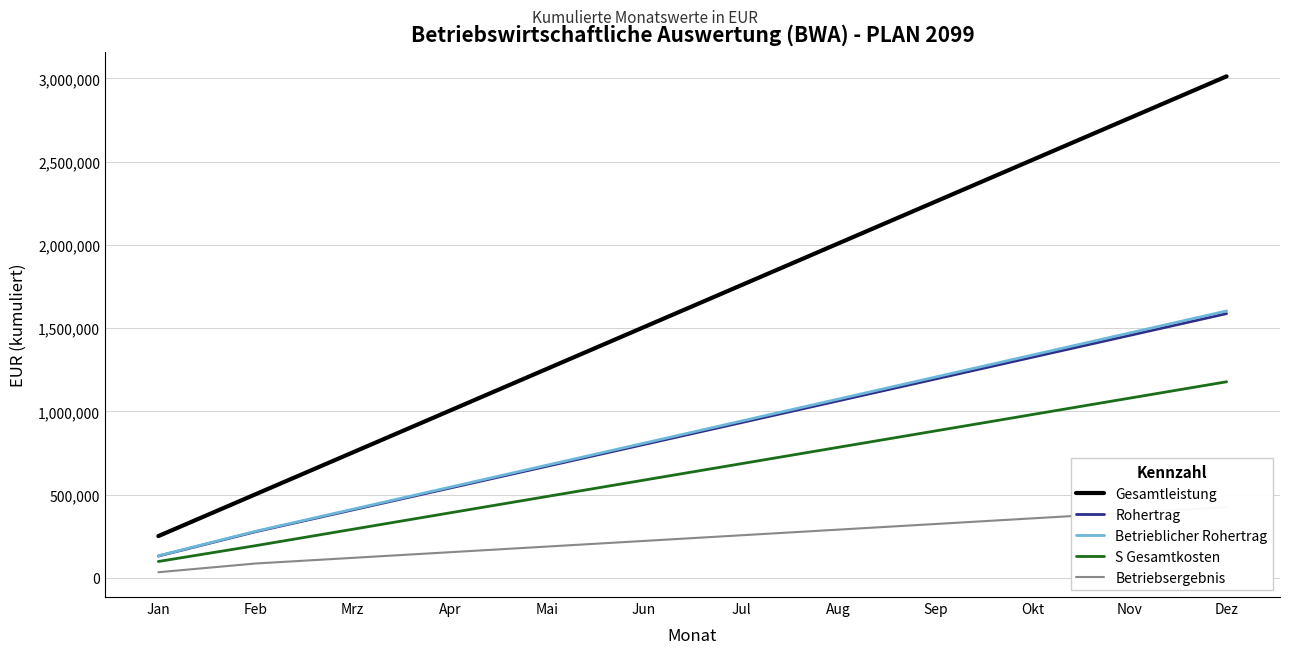

Between Mrz and Dez, which series saw the biggest shift?

Gesamtleistung